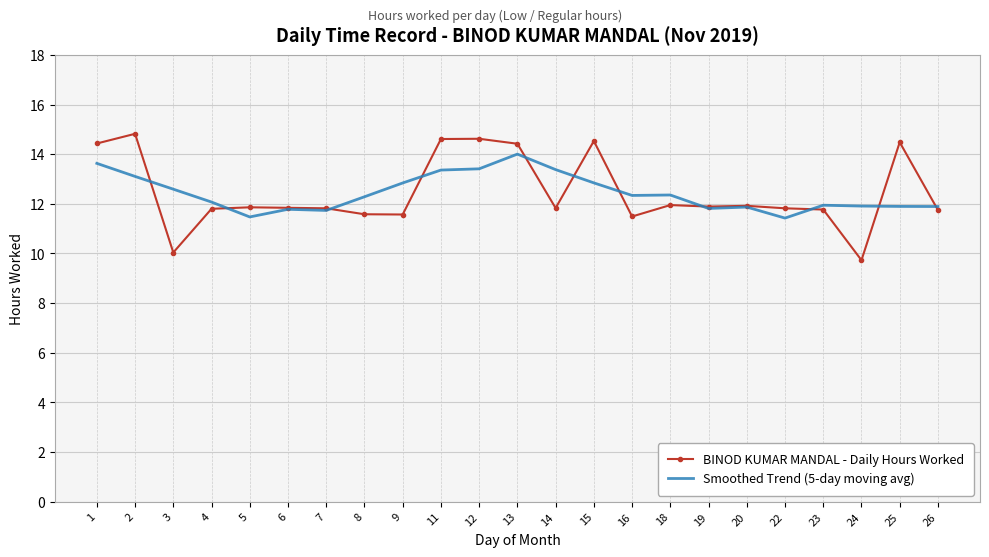

What value does the Smoothed Trend (5-day moving avg) series have at 9?

12.8